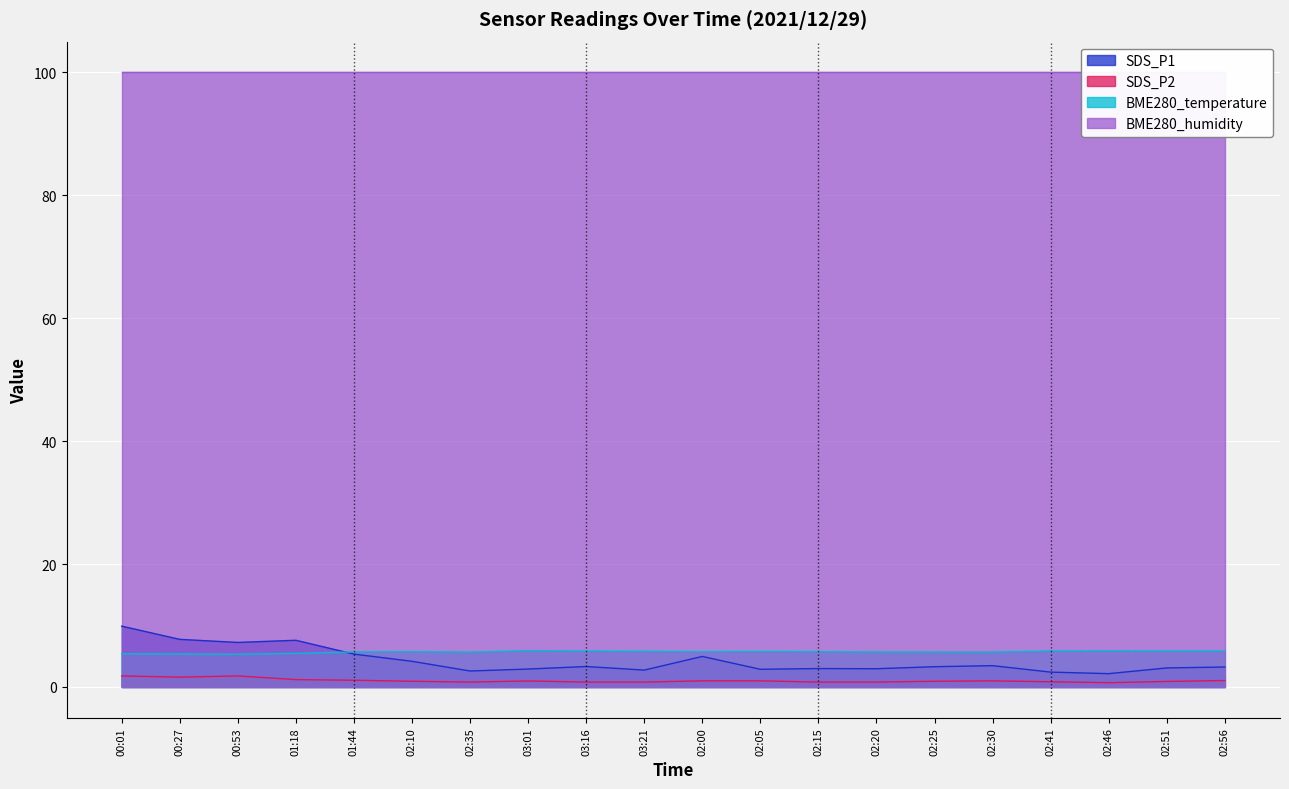

Rank the categories by SDS_P1 value from lowest to highest.

02:46, 02:41, 02:35, 03:21, 02:05, 03:01, 02:20, 02:15, 02:51, 02:56, 02:25, 03:16, 02:30, 02:10, 02:00, 01:44, 00:53, 01:18, 00:27, 00:01